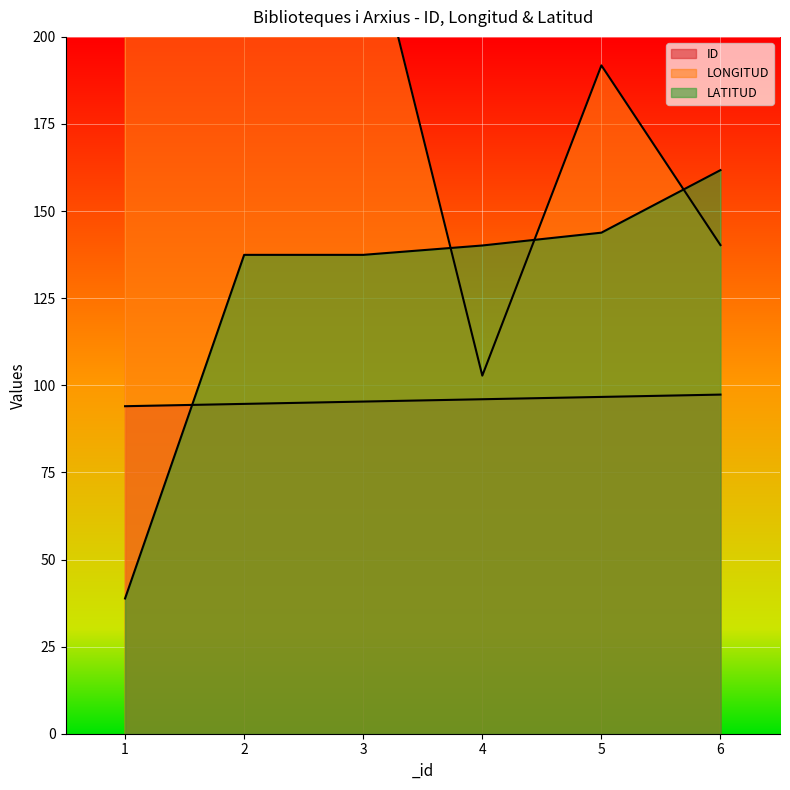

True or false: LATITUD and LONGITUD intersect in this chart.

True